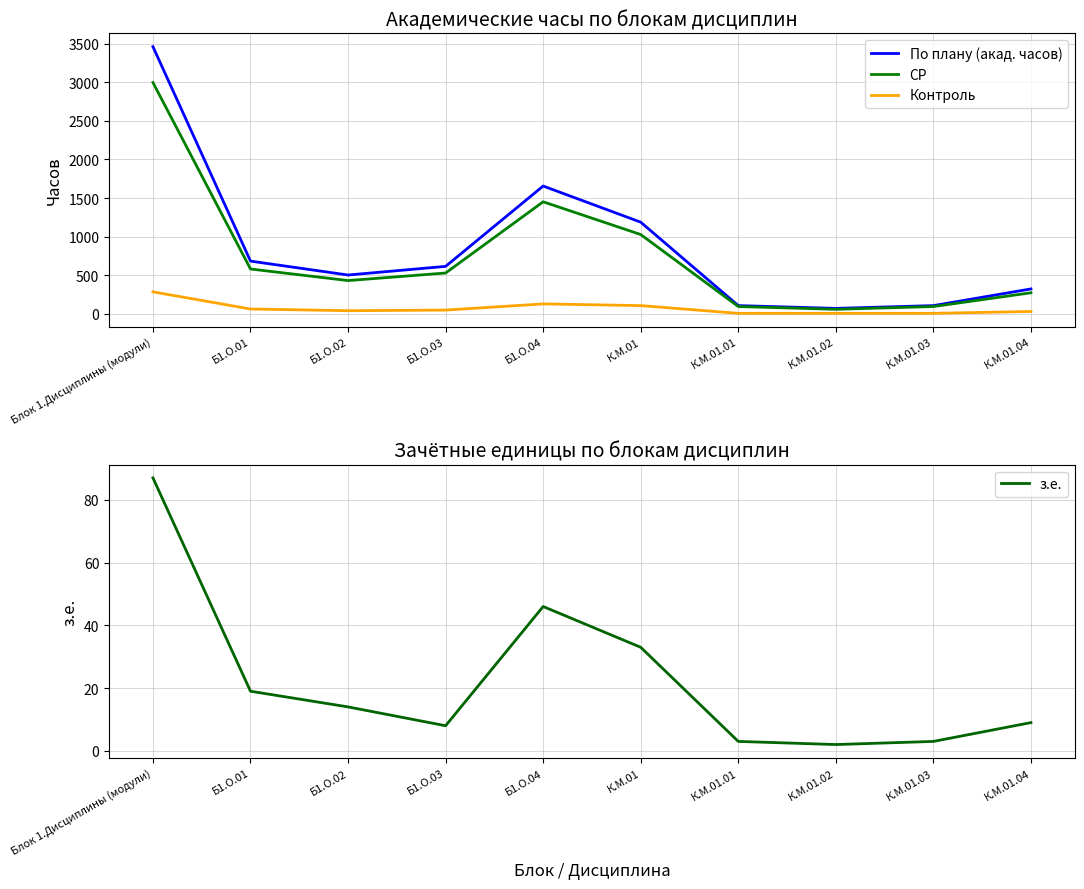

Is the value of По плану (акад. часов) at Б1.О.02 greater than the value of СР at Б1.О.01?

No